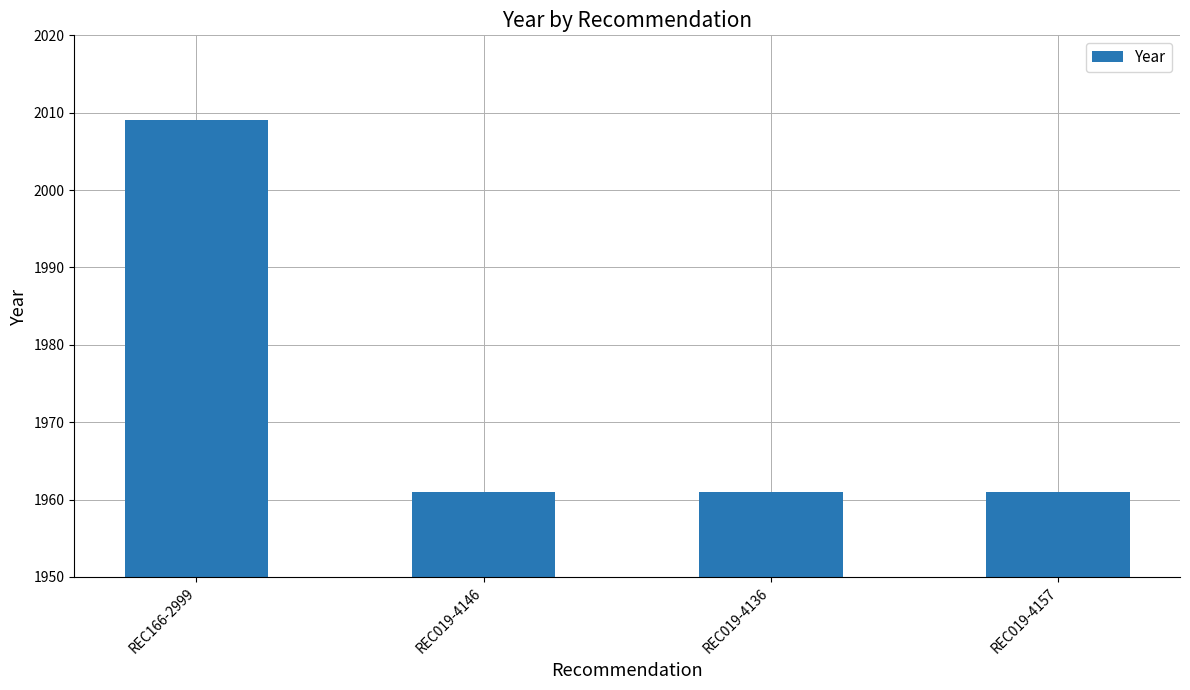

Count the number of categories in the chart.

4